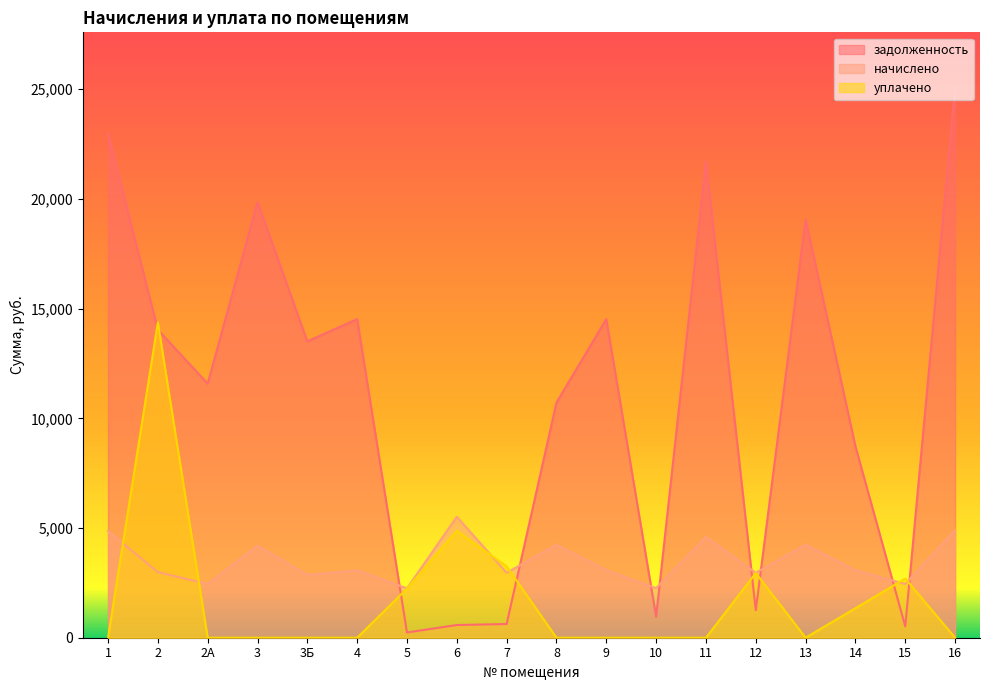

List the labels in order of уплачено value, largest first.

2, 6, 7, 12, 15, 5, 14, 1, 2А, 3, 3Б, 4, 8, 9, 10, 11, 13, 16